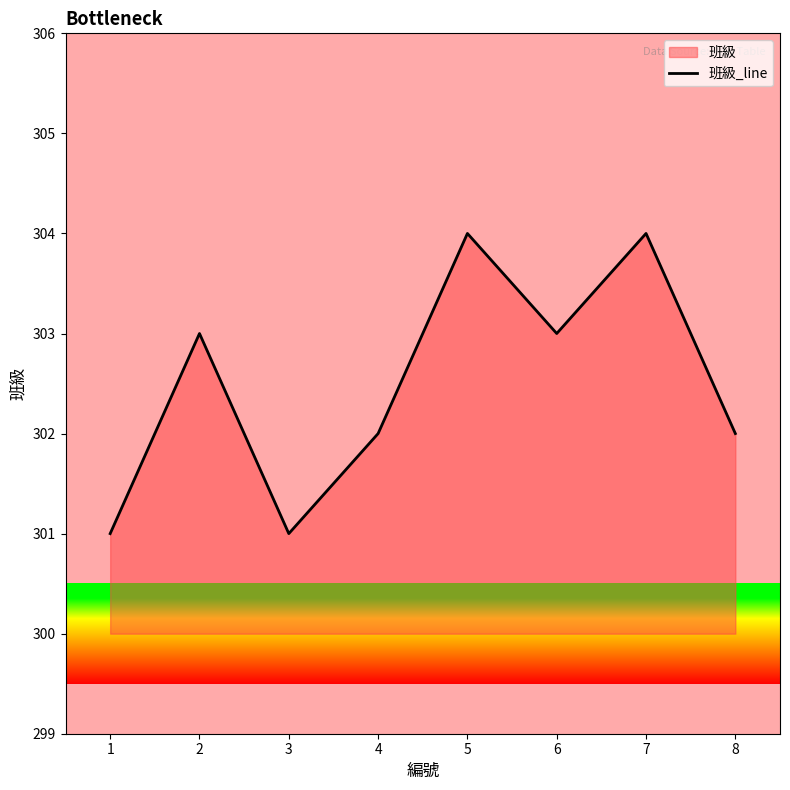

How many data points are less than 303?

4